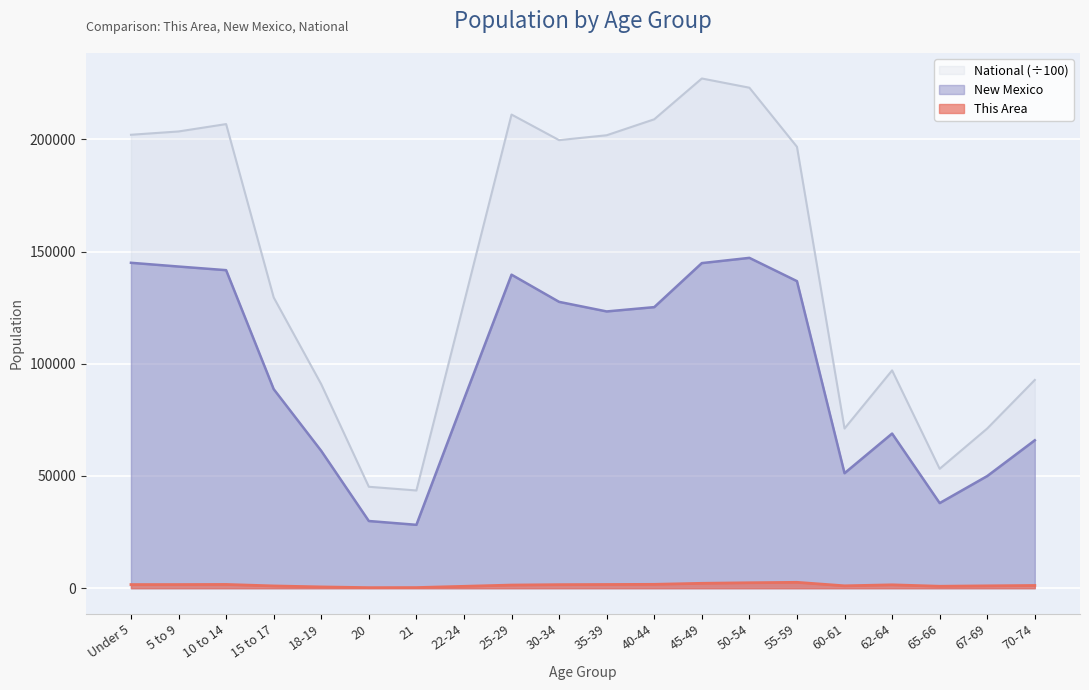

What position from the left is 60-61?

16